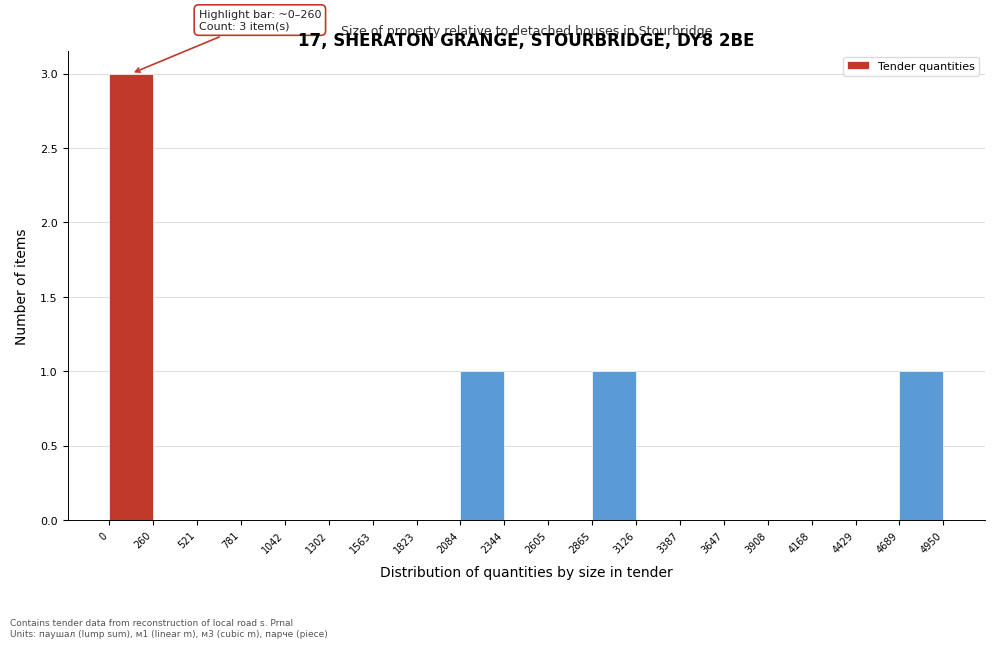

Which range on the x-axis has the tallest bar?

0 to 260